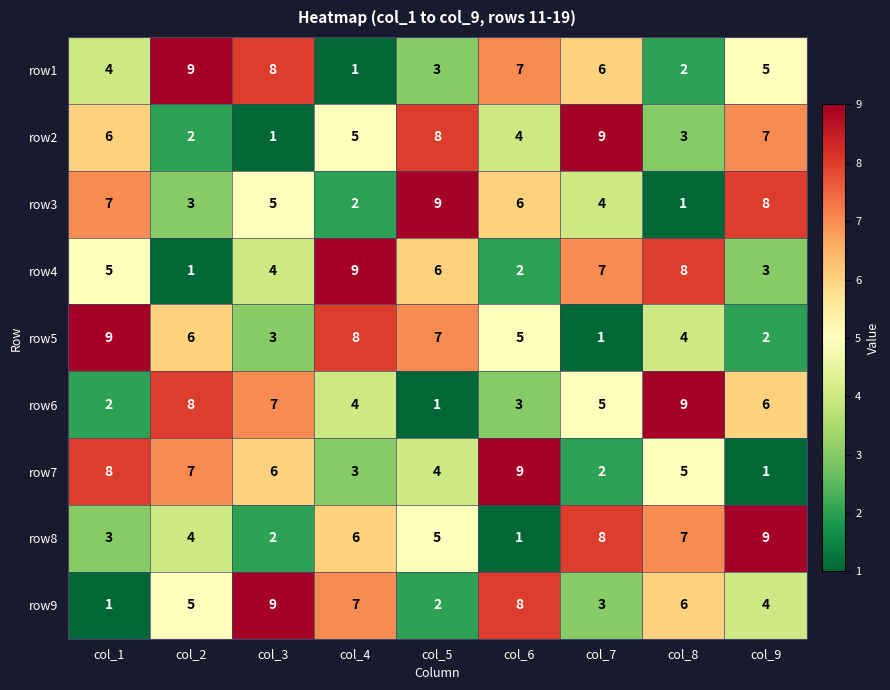

At how many categories does at least one series exceed 2?

9